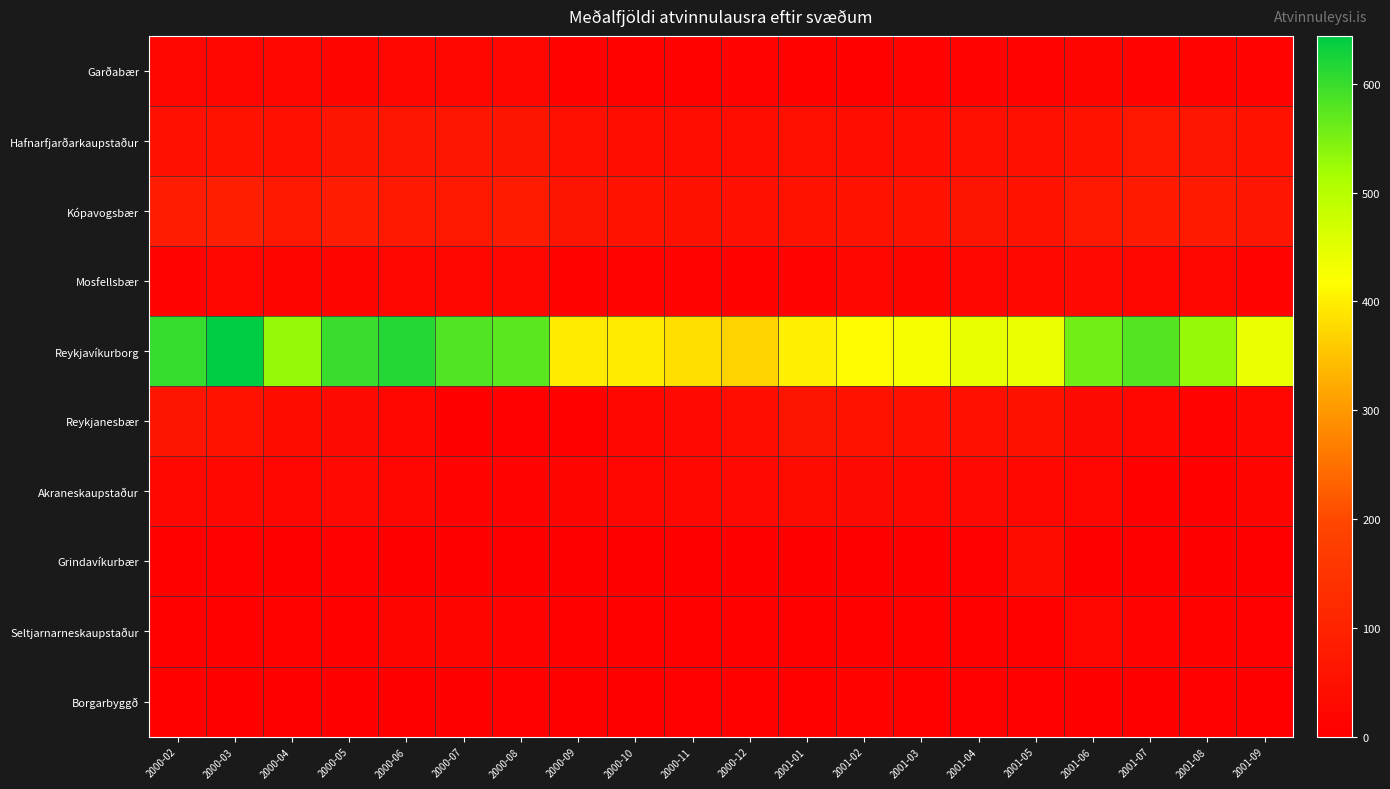

Which has a higher value, 2001-02 or 2000-06?

2000-06